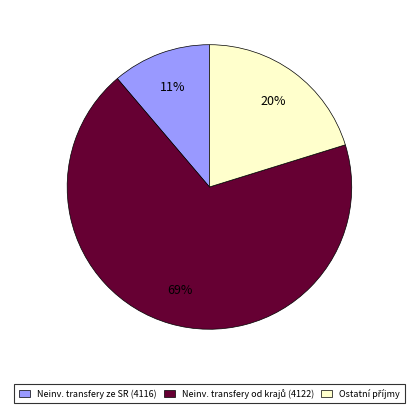

To the nearest percent, what is the average slice percentage?

33%